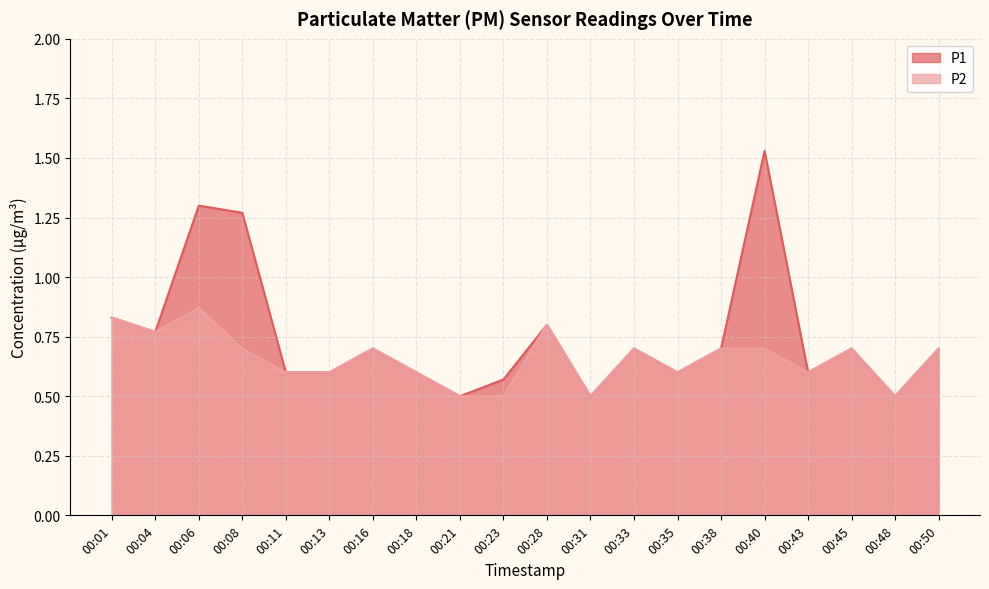

Reading left to right, extract all data points from this chart.

P1: 0.8	0.8	1.3	1.3	0.6	0.6	0.7	0.6	0.5	0.6	0.8	0.5	0.7	0.6	0.7	1.5	0.6	0.7	0.5	0.7
P2: 0.8	0.8	0.9	0.7	0.6	0.6	0.7	0.6	0.5	0.5	0.8	0.5	0.7	0.6	0.7	0.7	0.6	0.7	0.5	0.7